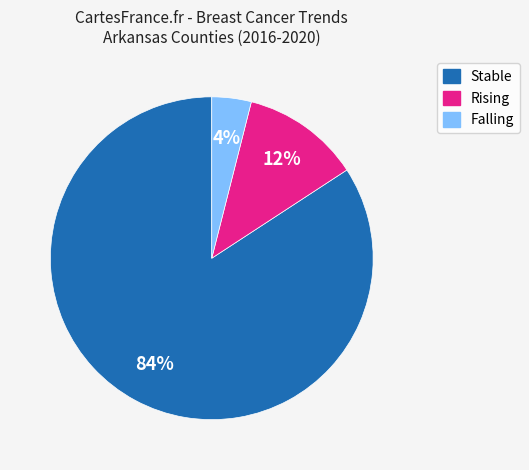

Is there a majority slice in this chart?

Yes